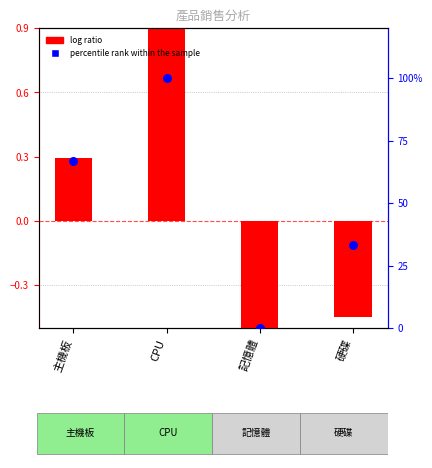

What is the total value across all series at 主機板?

1.0